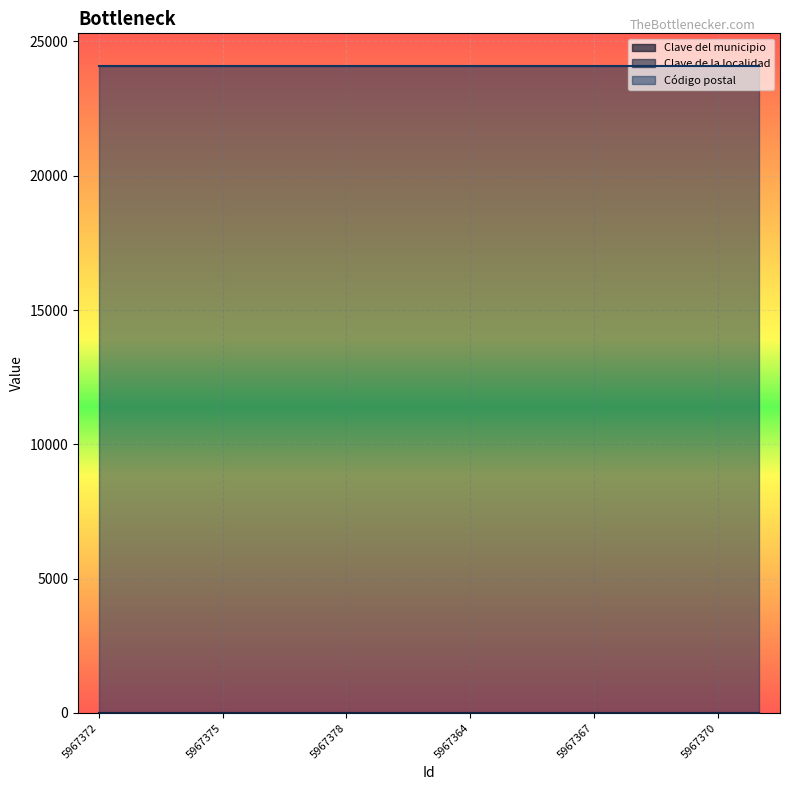

What is the label of the 15th point from the right?

5967374